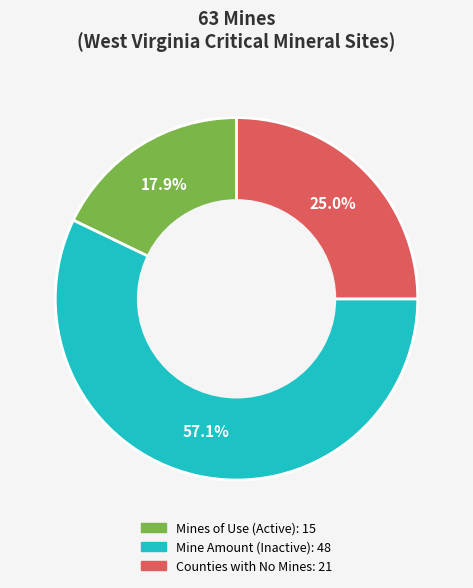

Is there any slice that represents more than half of the pie?

Yes